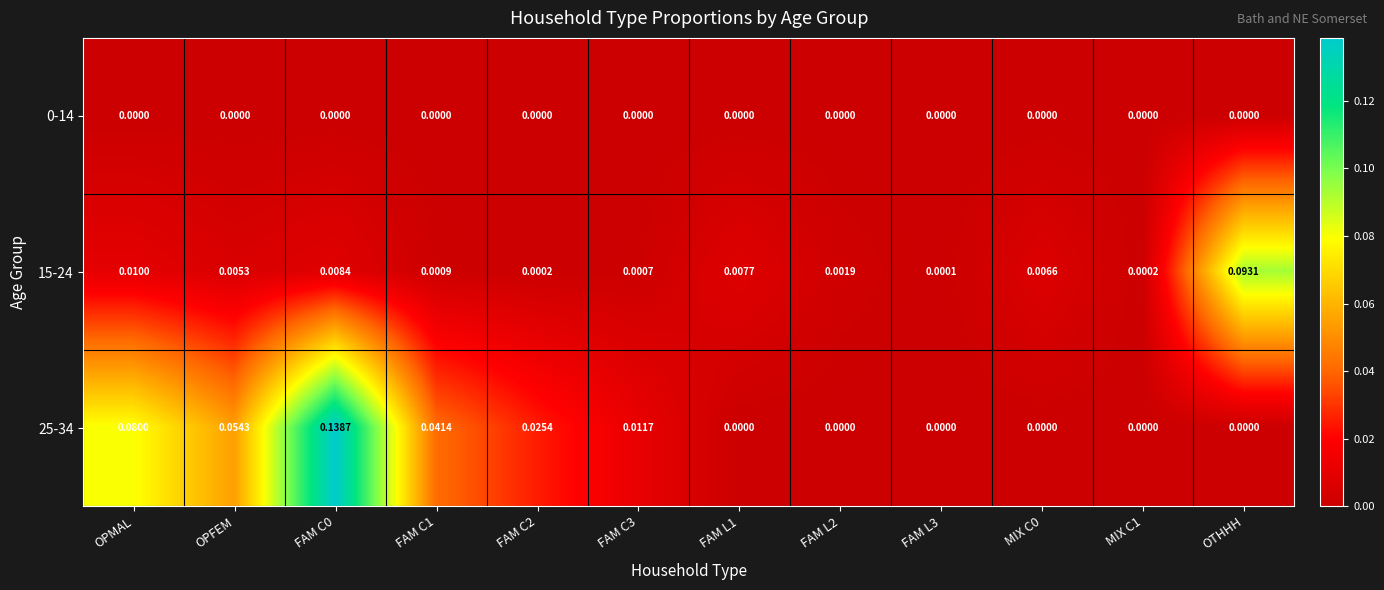

At how many categories does at least one series exceed 0?

12